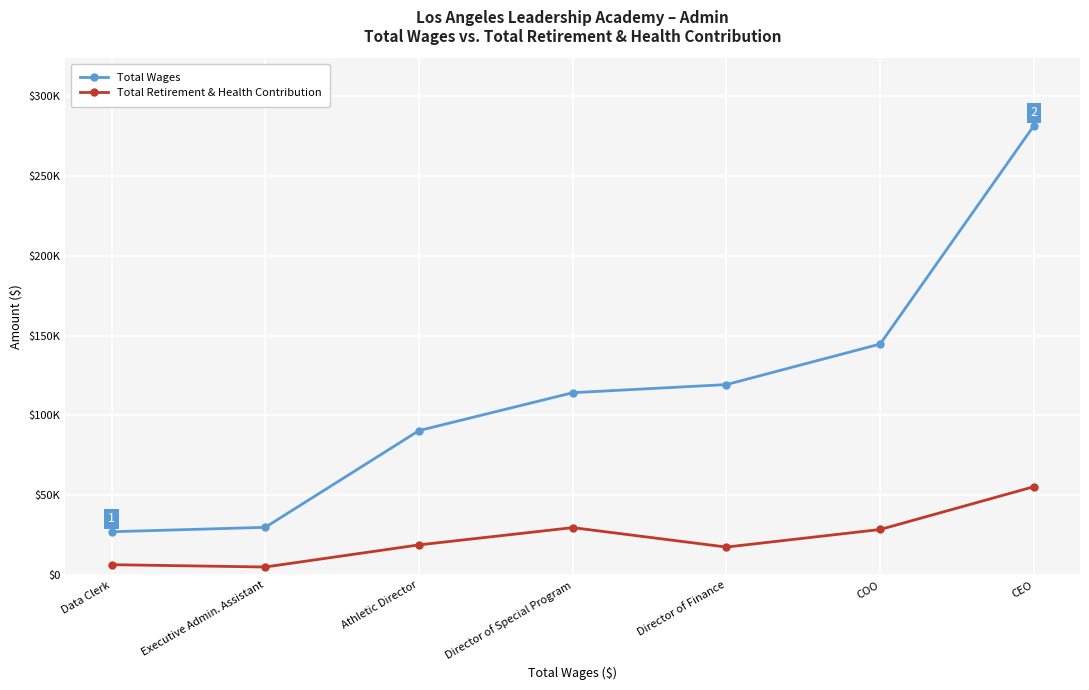

What is the maximum value for Total Retirement & Health Contribution?

55400